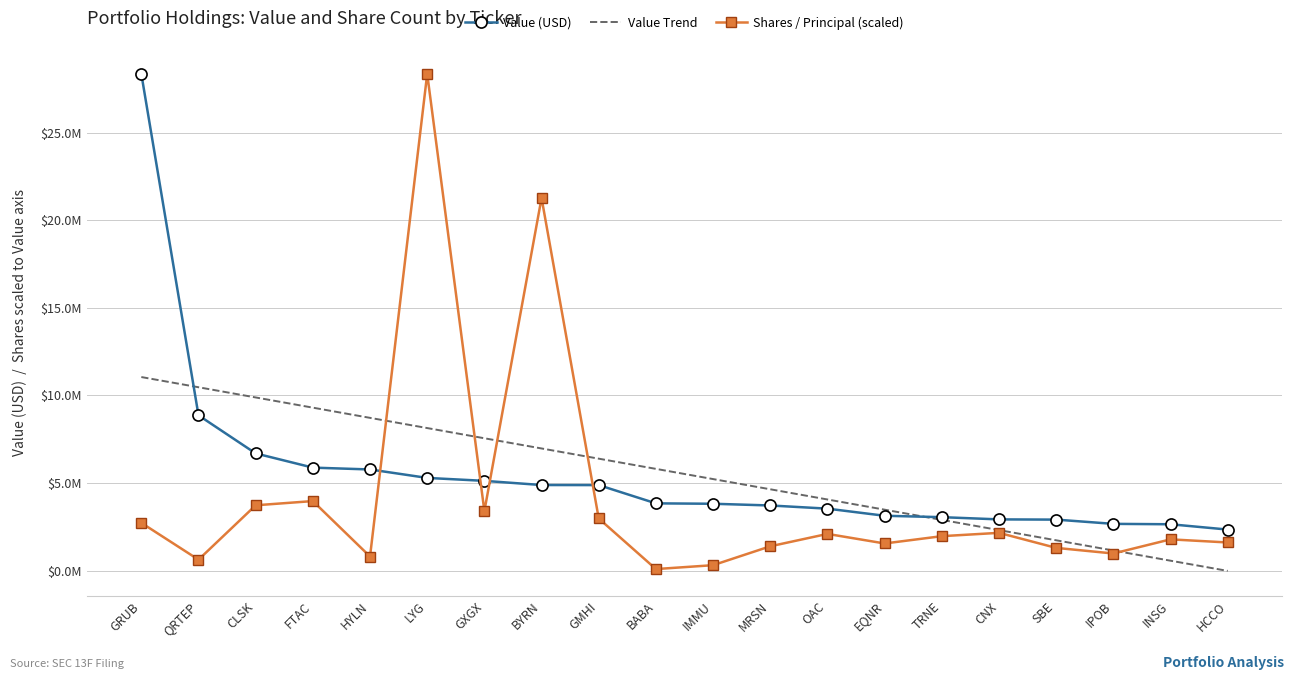

Rank the categories by Value Trend value from highest to lowest.

GRUB, QRTEP, CLSK, FTAC, HYLN, LYG, GXGX, BYRN, GMHI, BABA, IMMU, MRSN, OAC, EQNR, TRNE, CNX, SBE, IPOB, INSG, HCCO